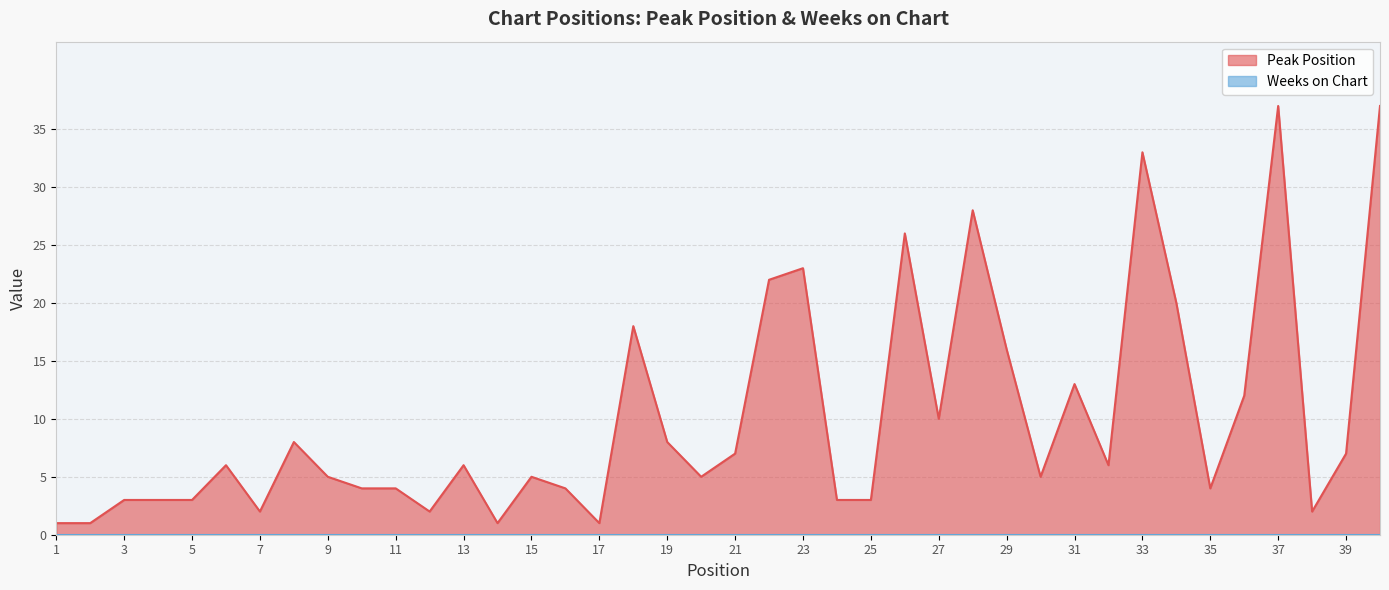

What is the change in value from 1 to 35?

+3